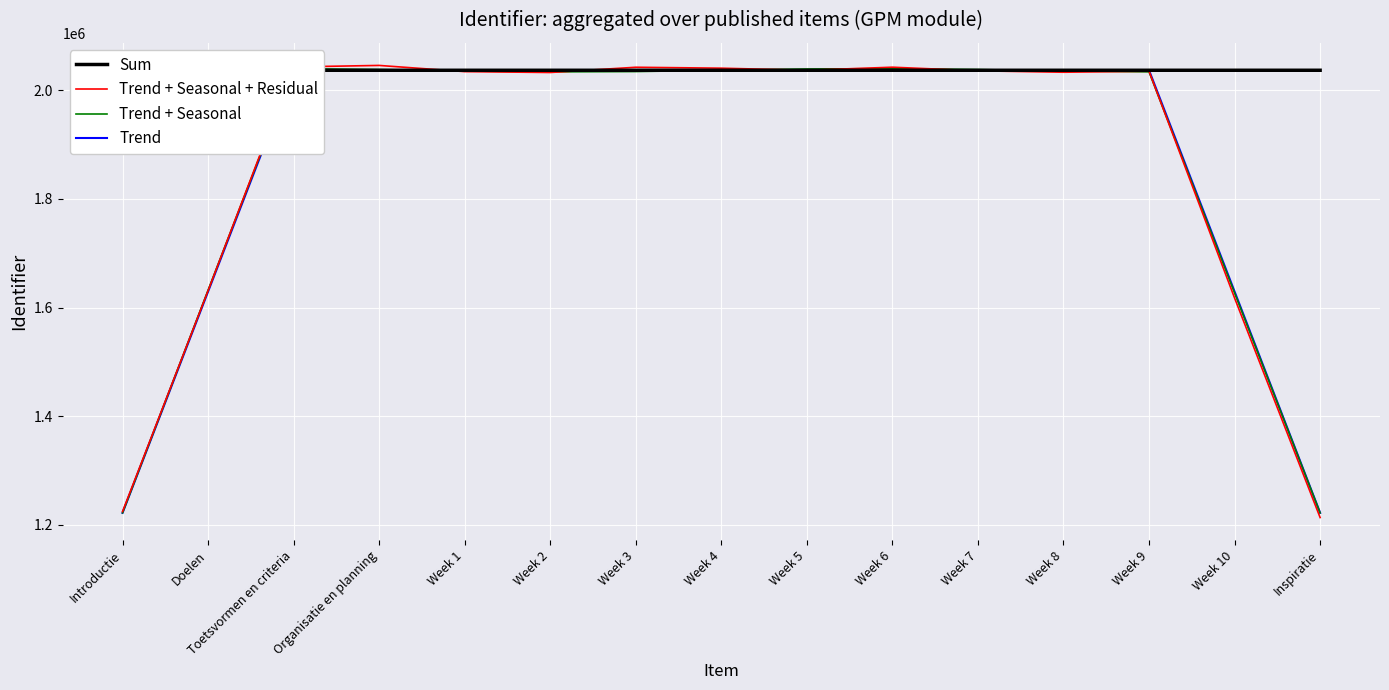

At which label does Trend first exceed 2036701?

Week 2